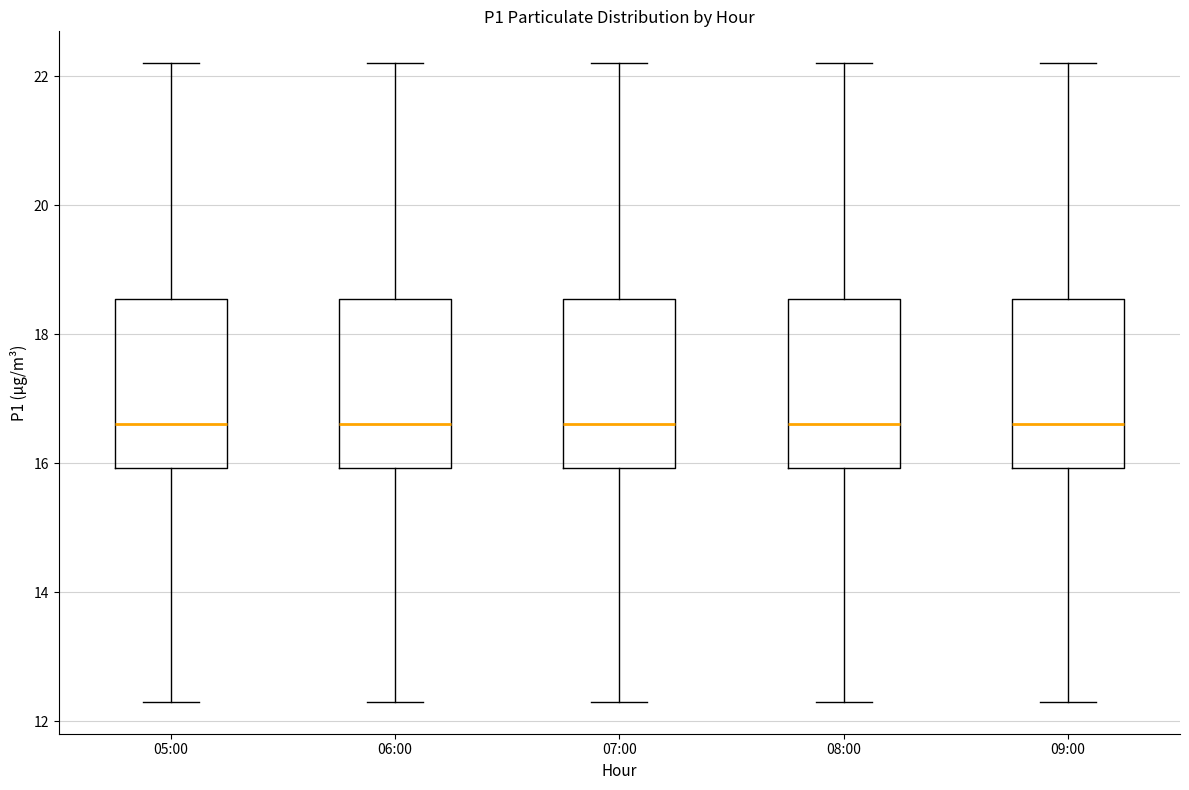

Reading left to right, read every box against the y-axis: the position of its median line, the range the box covers, and the ends of its whiskers. The values are not printed on the chart, so give them approximately, as read against the axis.

05:00: median 16.6, box 16.0 to 18.6, whiskers 12.4 to 22.2
06:00: median 16.6, box 16.0 to 18.6, whiskers 12.4 to 22.2
07:00: median 16.6, box 16.0 to 18.6, whiskers 12.4 to 22.2
08:00: median 16.6, box 16.0 to 18.6, whiskers 12.4 to 22.2
09:00: median 16.6, box 16.0 to 18.6, whiskers 12.4 to 22.2